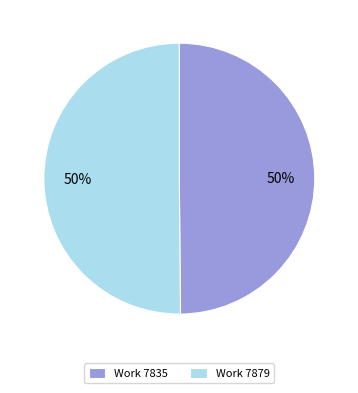

Approximately how many times larger is the value at Work 7835 compared to Work 7879?

1.0